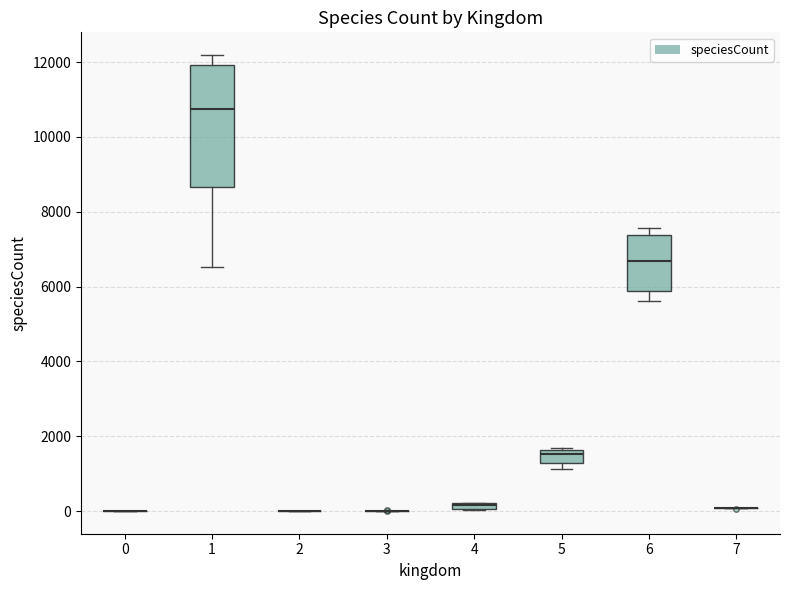

Where is the upper edge of the box at x = 4 on the y-axis? The values are not printed on the chart, so give them approximately, as read against the axis.

200